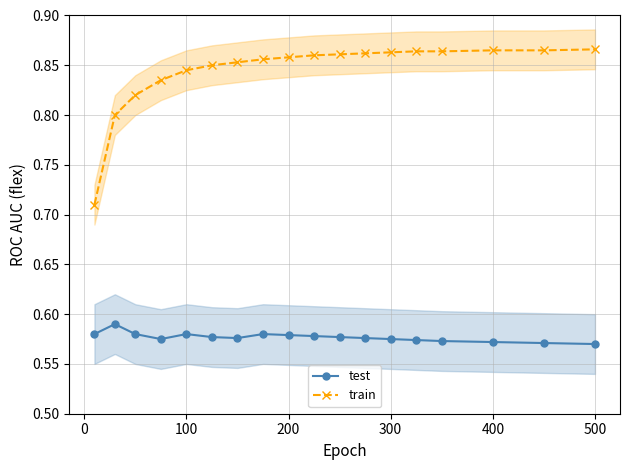

What is the minimum value for test?

0.6